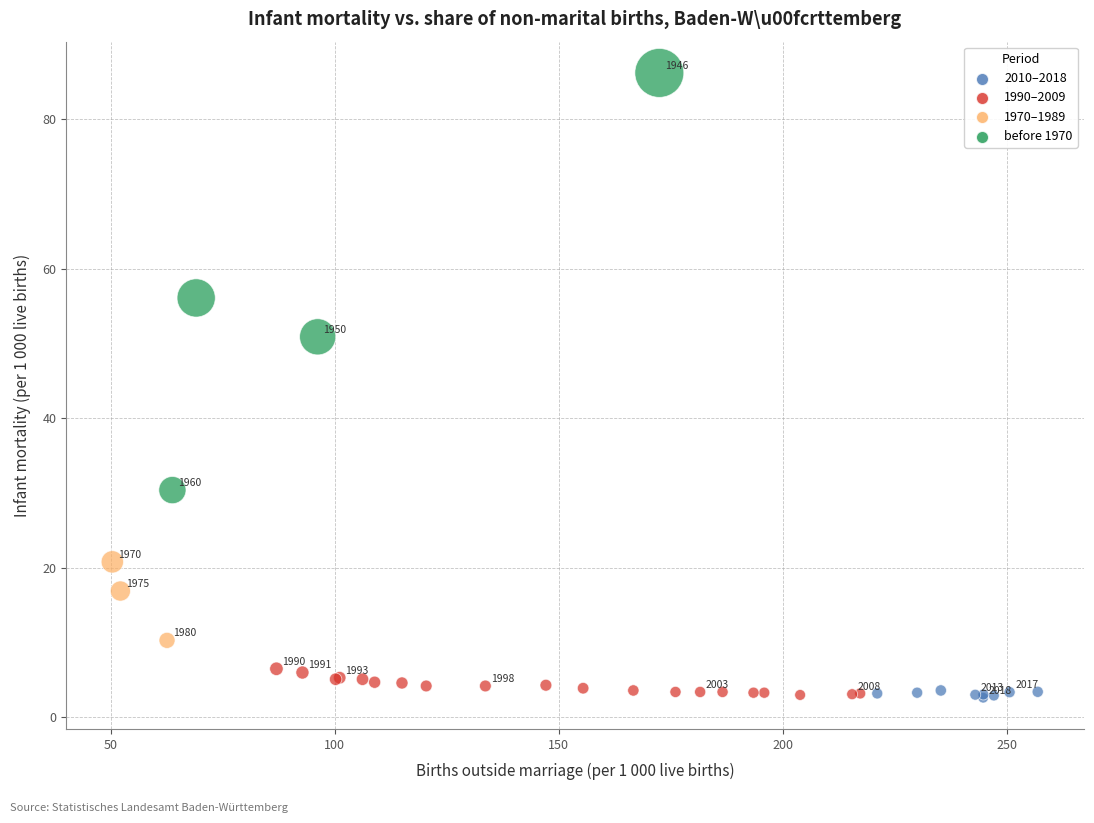

What Y value in the scatter plot is closest to 44?

50.9